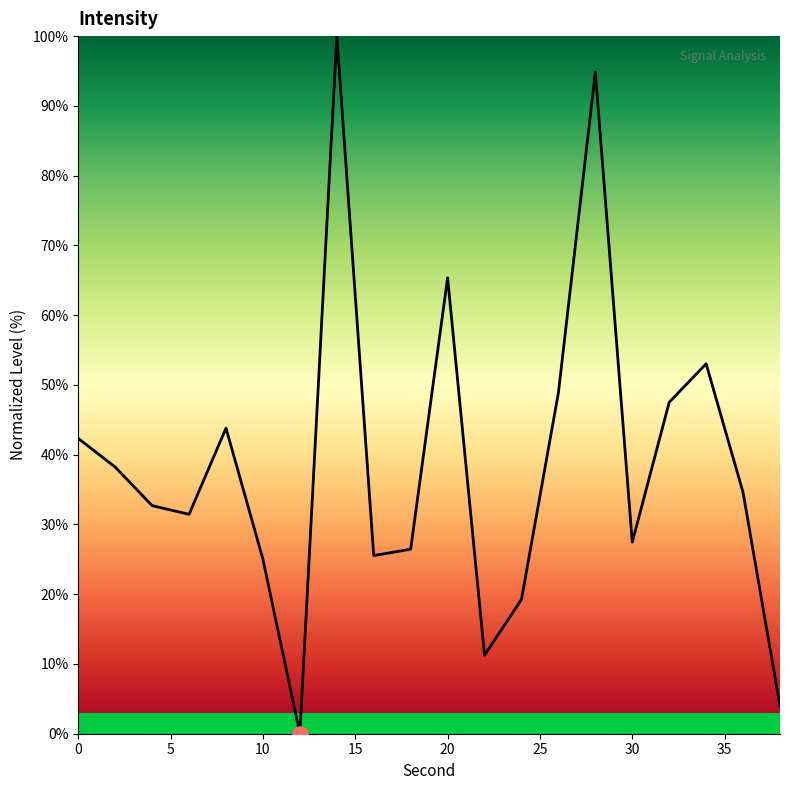

What is the maximum value shown in the chart?

100.0